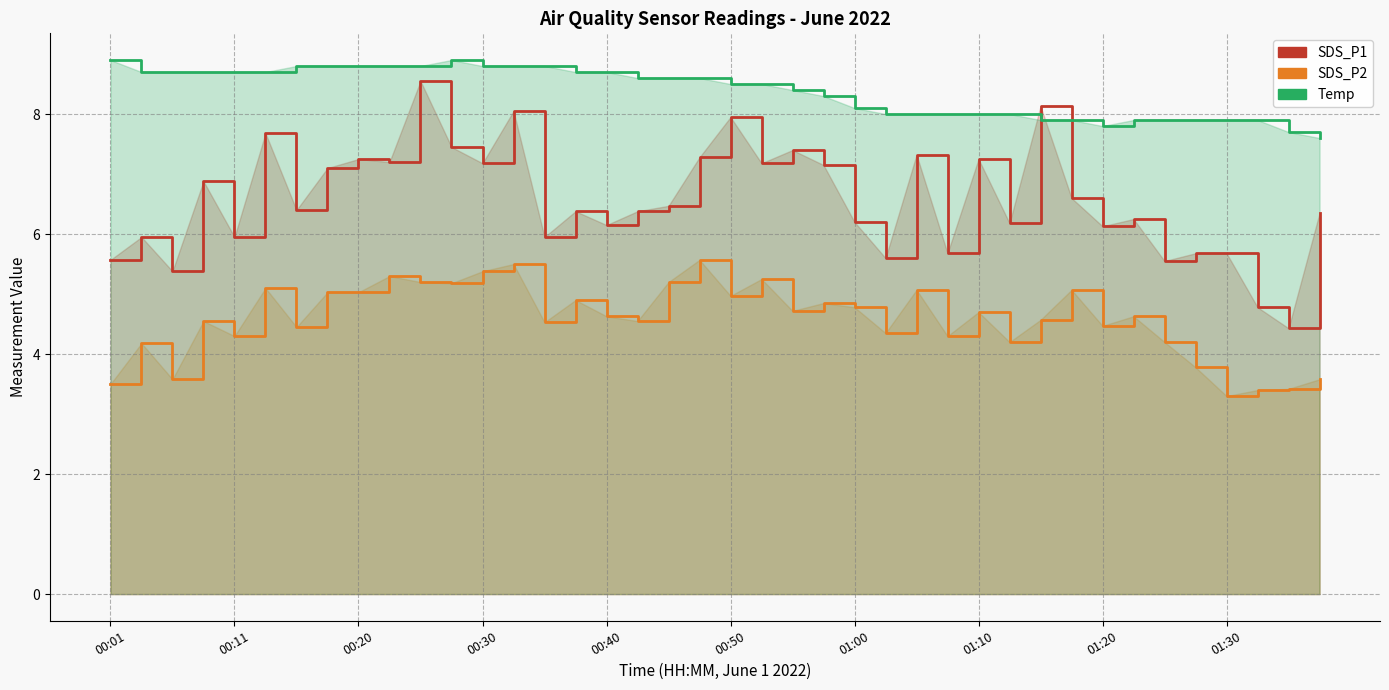

True or false: Temp has a value of 7.6 at 39.

True